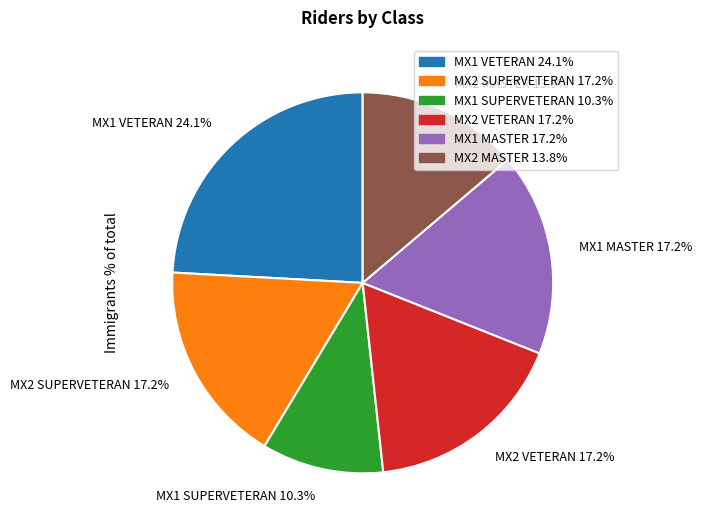

To the nearest percent, what is the combined percentage of MX2 SUPERVETERAN and MX2 MASTER?

31%